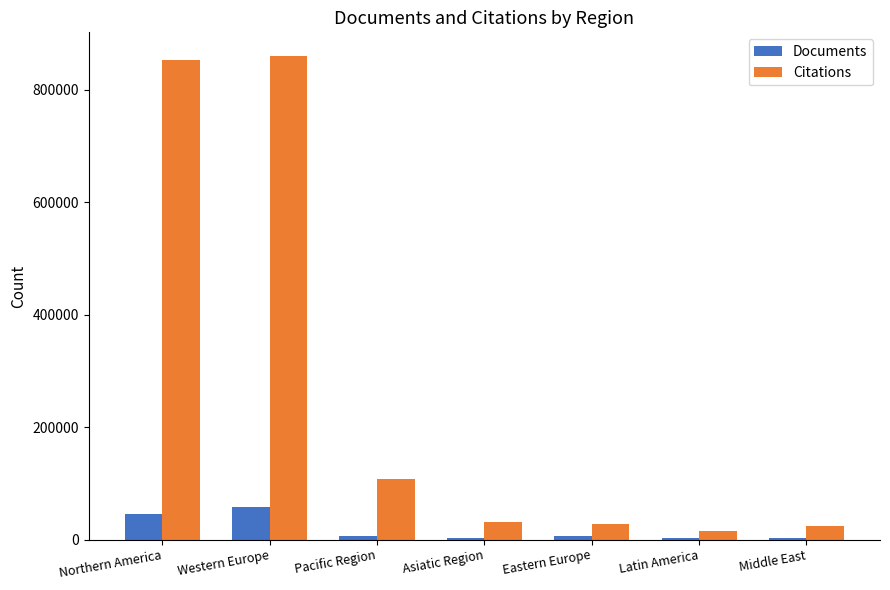

What is the highest value of the Citations series?

858931